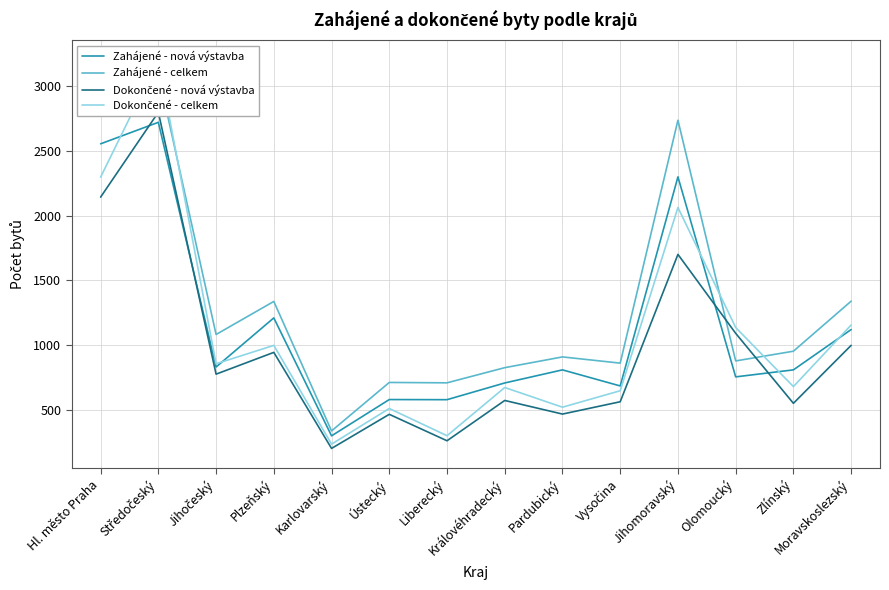

Where is the first local maximum for Zahájené - nová výstavba?

Středočeský